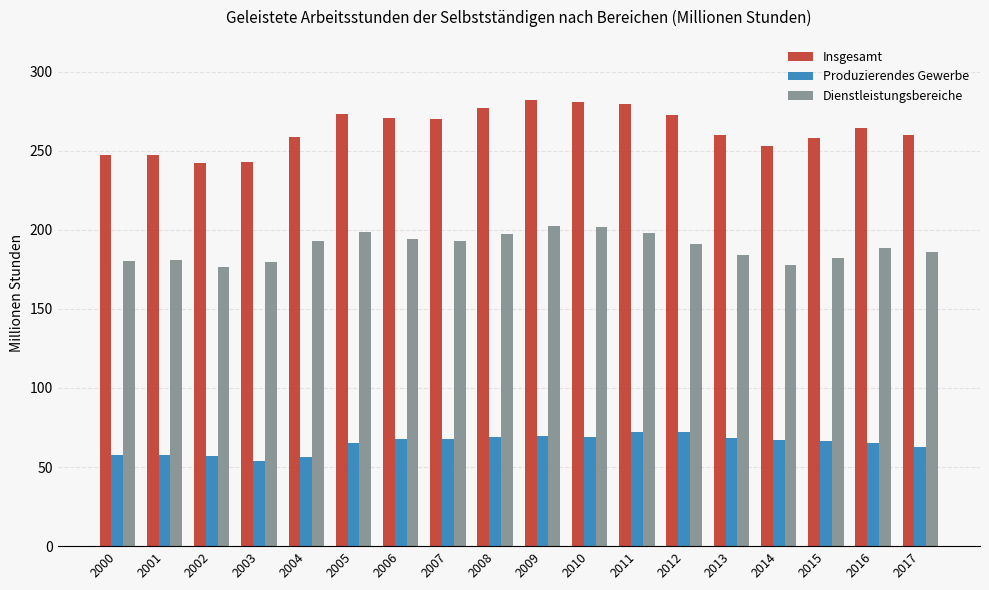

True or false: Dienstleistungsbereiche has a value of 194.4 at 2006.

True